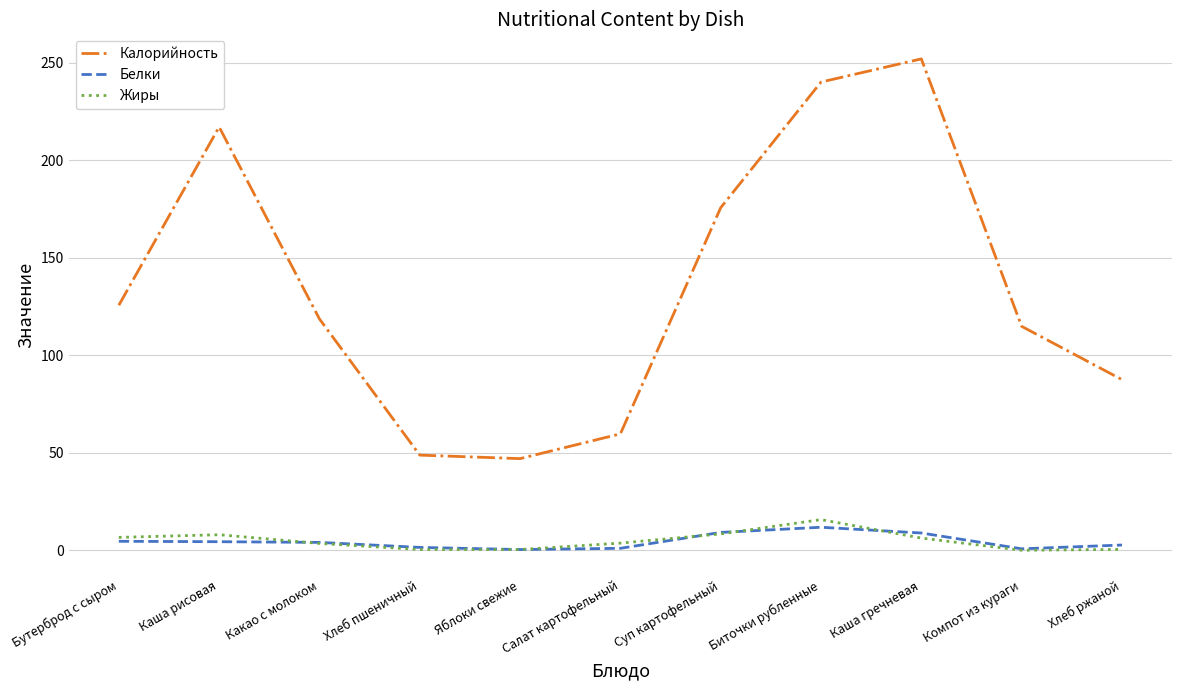

Is it true that Калорийность equals 175.6 at Суп картофельный?

True